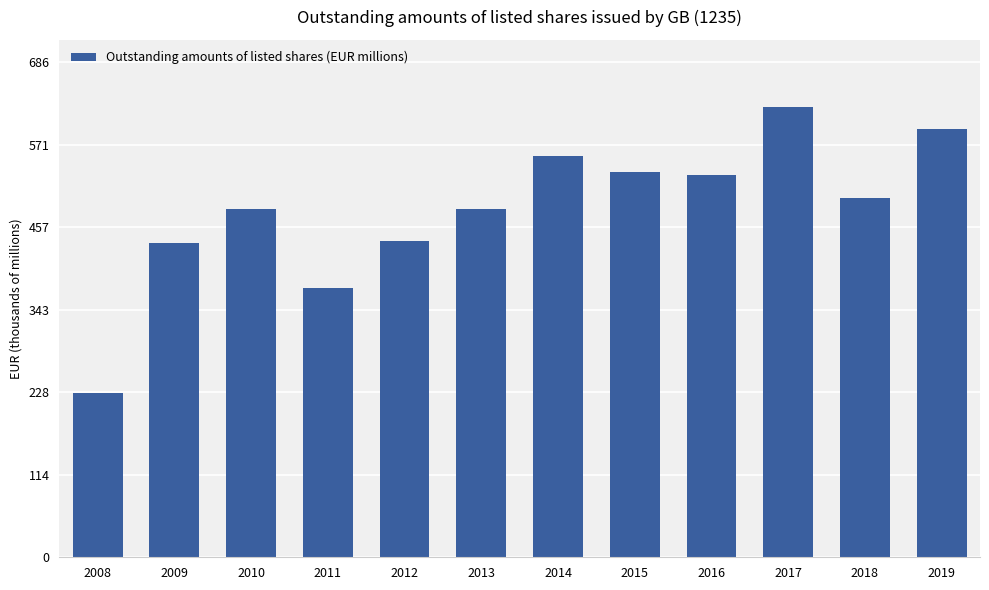

Reading left to right, list all the values displayed in this chart.

227506.6	435198.7	483183.3	373638.2	438616.6	483290.2	556810.9	533573.1	529373.5	623728.9	498000.1	593855.2